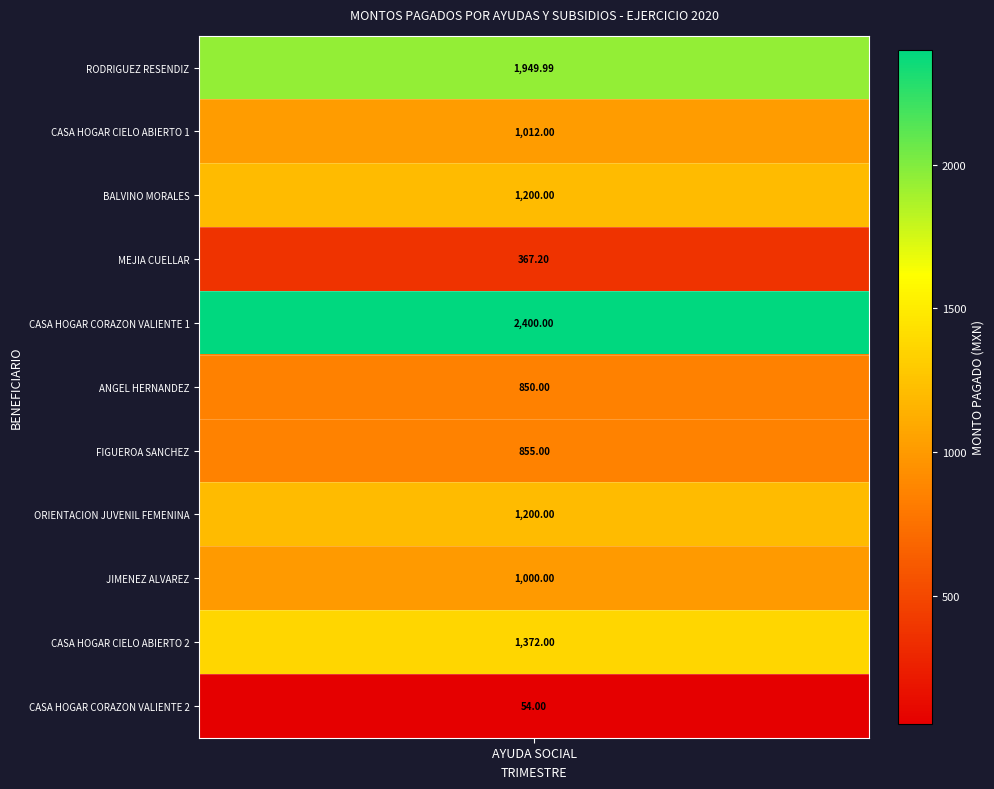

Reading left to right, transcribe all the data shown in this chart.

RODRIGUEZ RESENDIZ=1950.0	CASA HOGAR CIELO ABIERTO 1=1012.0	BALVINO MORALES=1200.0	MEJIA CUELLAR=367.2	CASA HOGAR CORAZON VALIENTE 1=2400.0	ANGEL HERNANDEZ=850.0	FIGUEROA SANCHEZ=855.0	ORIENTACION JUVENIL FEMENINA=1200.0	JIMENEZ ALVAREZ=1000.0	CASA HOGAR CIELO ABIERTO 2=1372.0	CASA HOGAR CORAZON VALIENTE 2=54.0